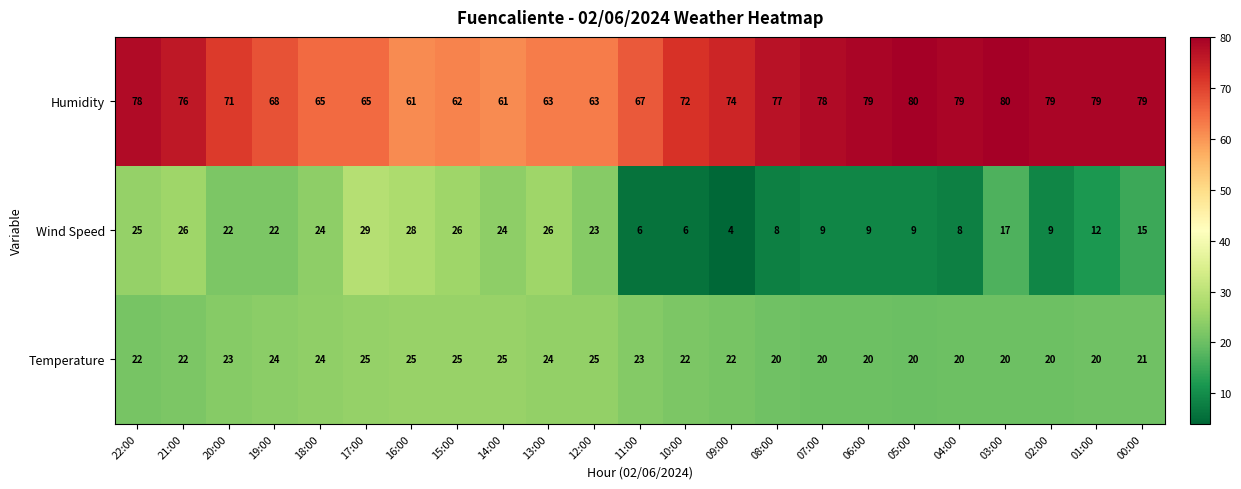

The Wind Speed series shows 4 at 08:00. True or false?

False